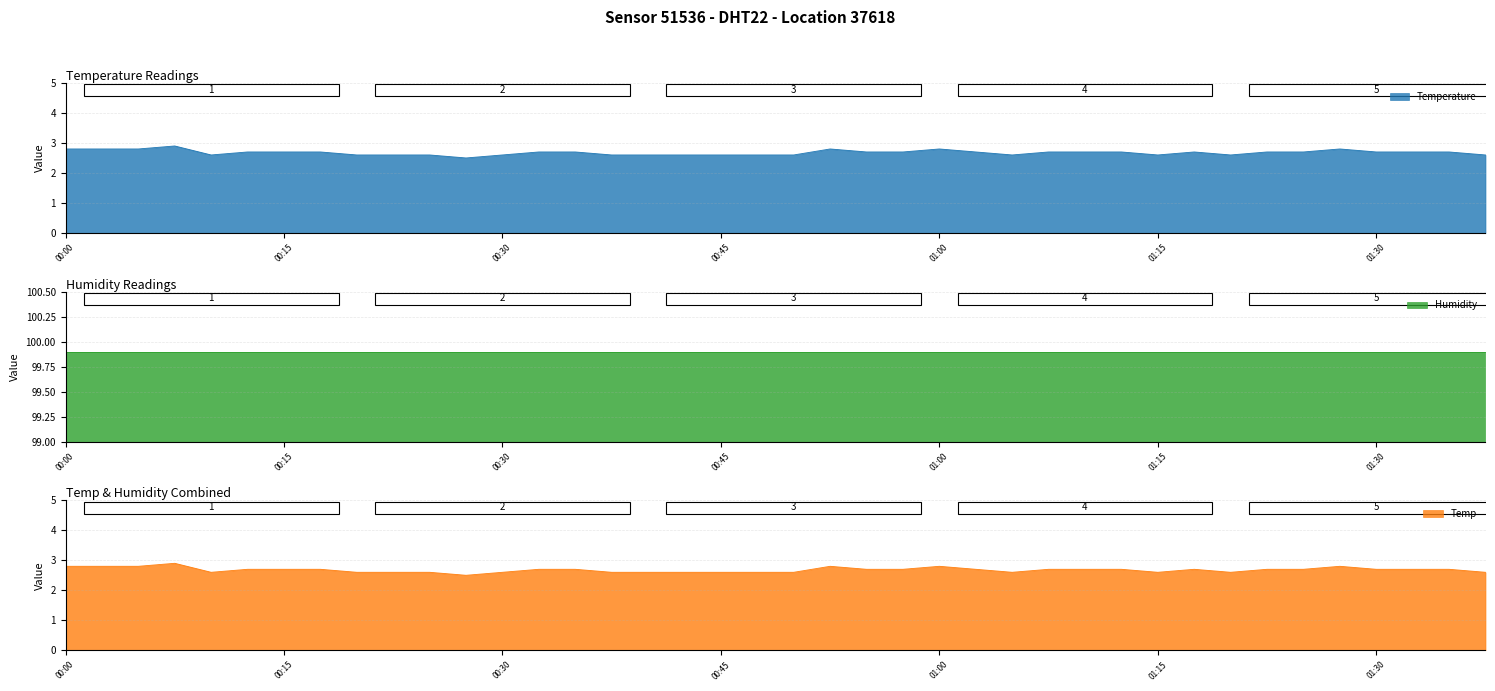

True or false: temperature and humidity cross at least once.

False